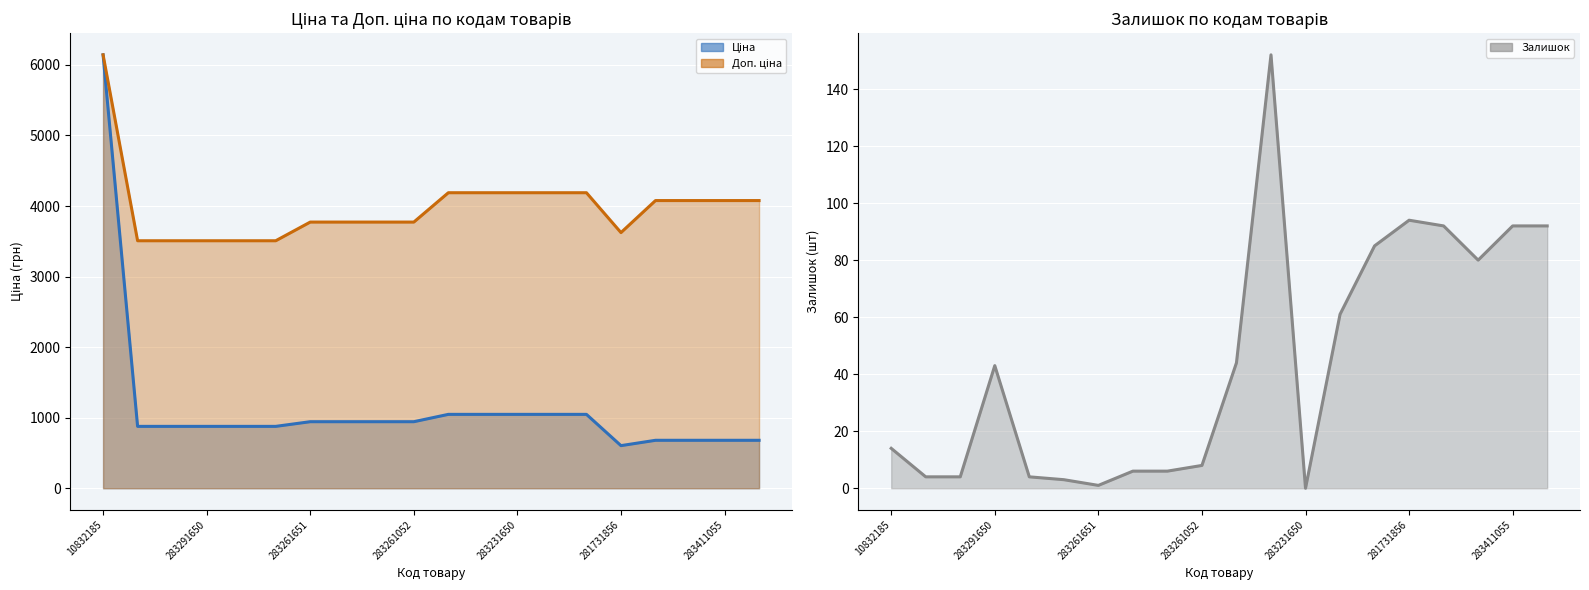

What is the value of the Залишок (лінія) point at the 11th from the left?

44.0